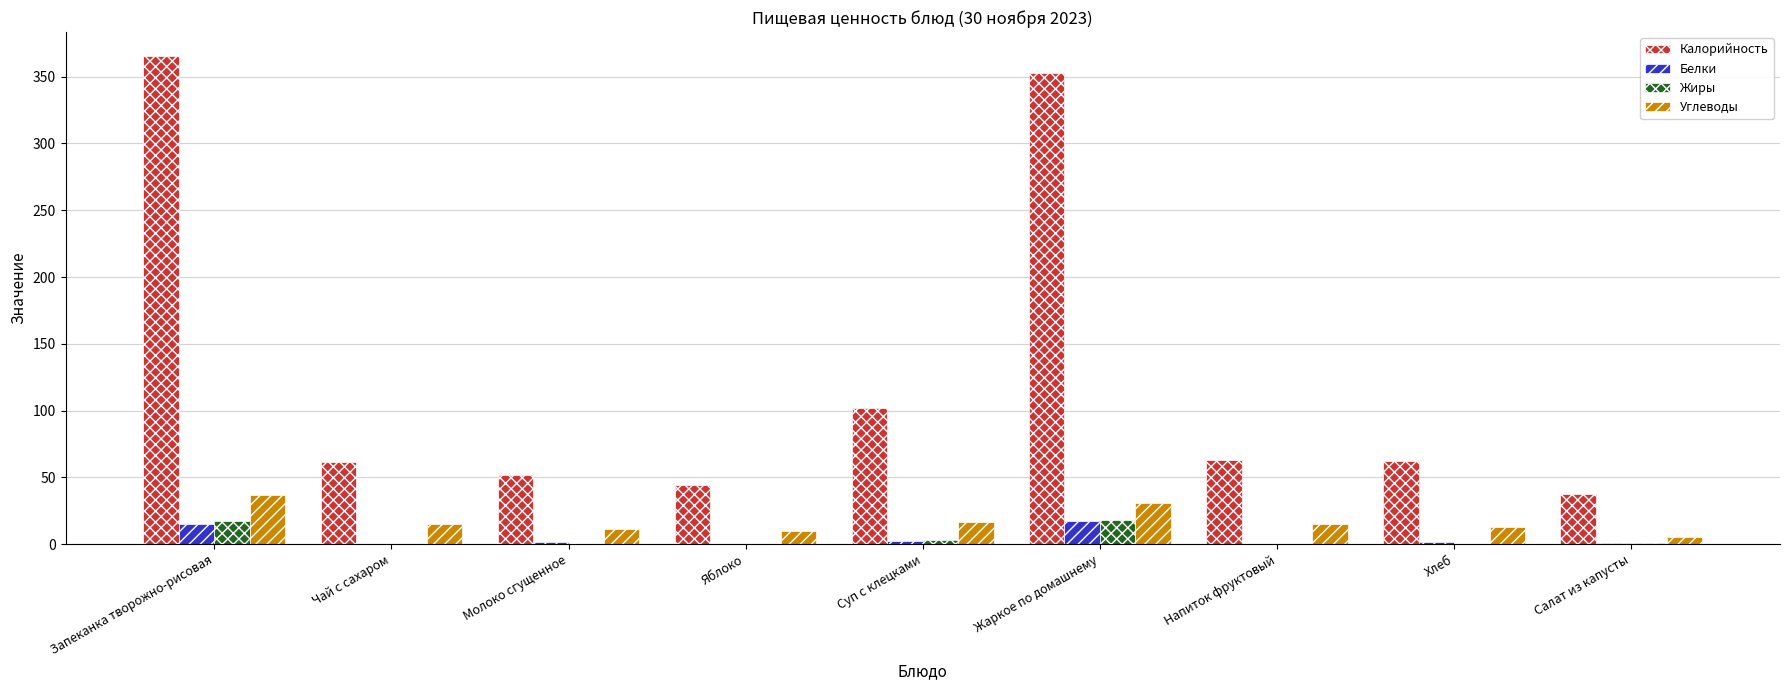

Which series has the largest total across all categories?

Калорийность